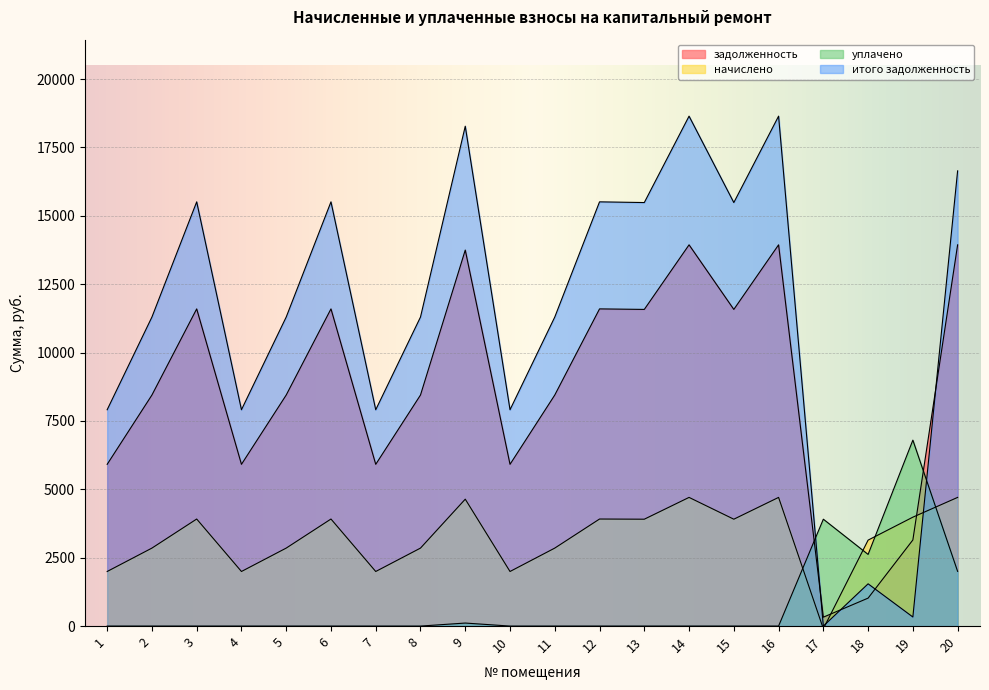

Which series ends up on top after the final intersection of задолженность and итого задолженность?

итого задолженность